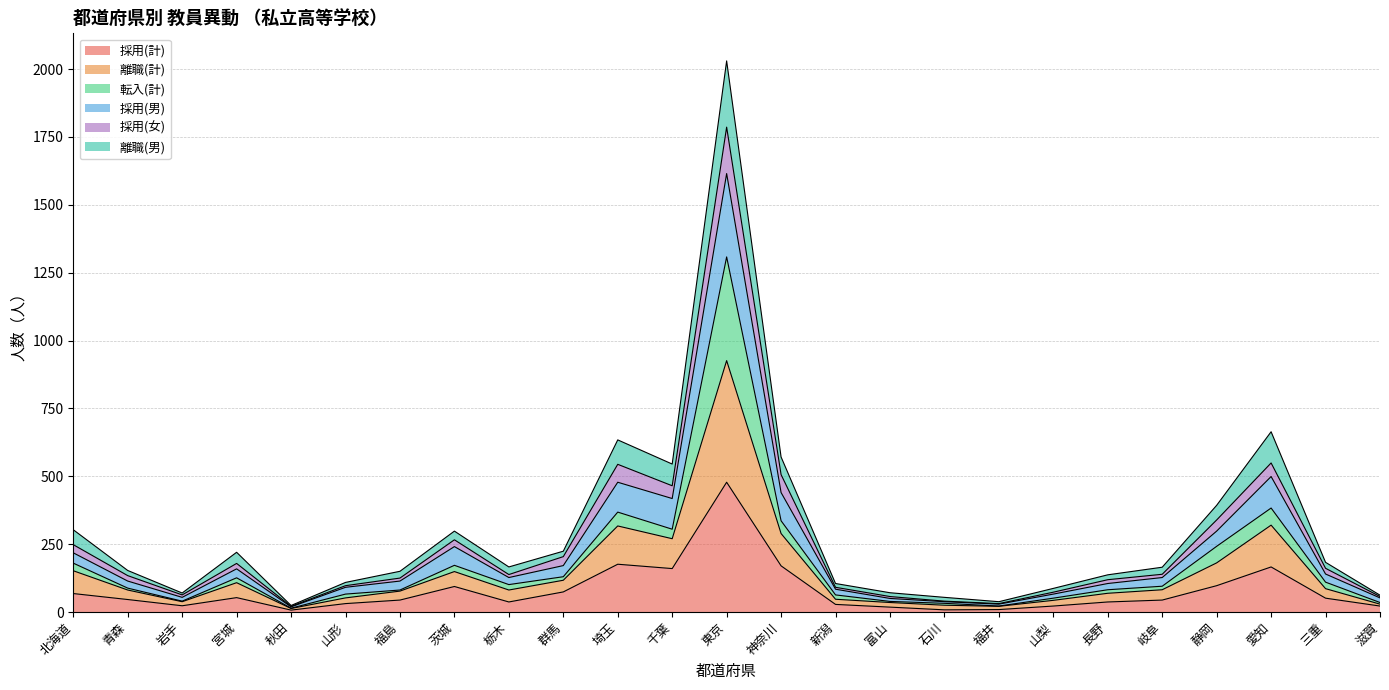

At which label does 採用(計) reach its minimum?

秋田